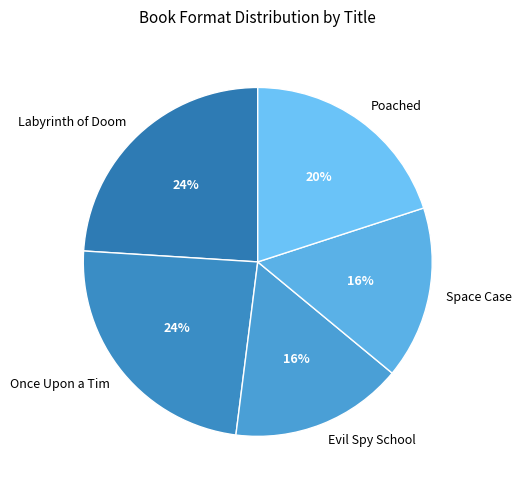

Is there a majority slice in this chart?

No